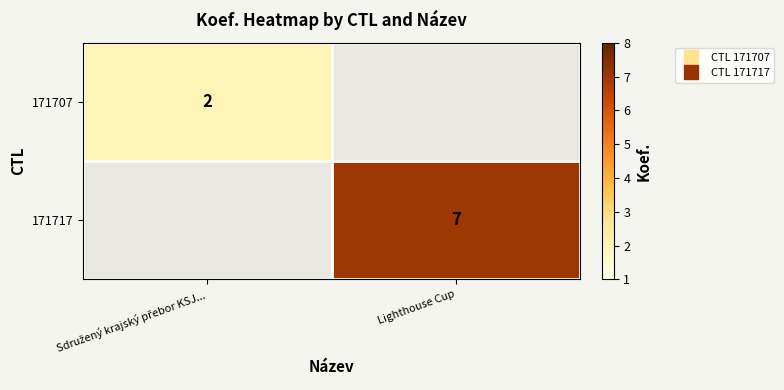

What is the sum of the 171707 values at Sdružený krajský přebor KSJ... and Lighthouse Cup?

2